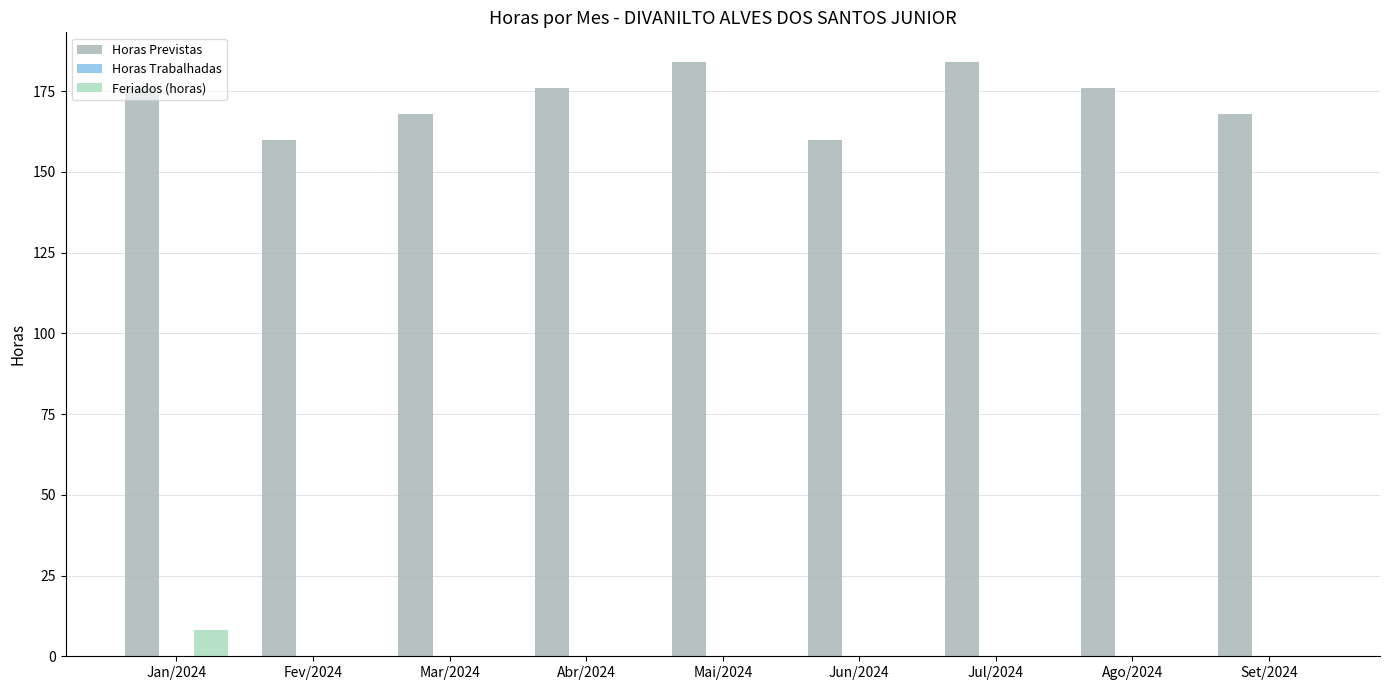

True or false: Horas Previstas has a value of 176 at Jan/2024.

True